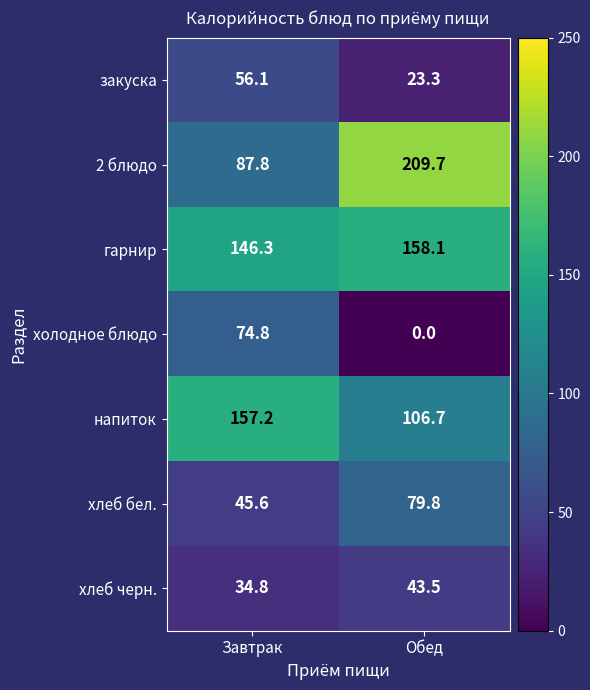

What is the sum of the 2 блюдо values at Завтрак and Обед?

297.5